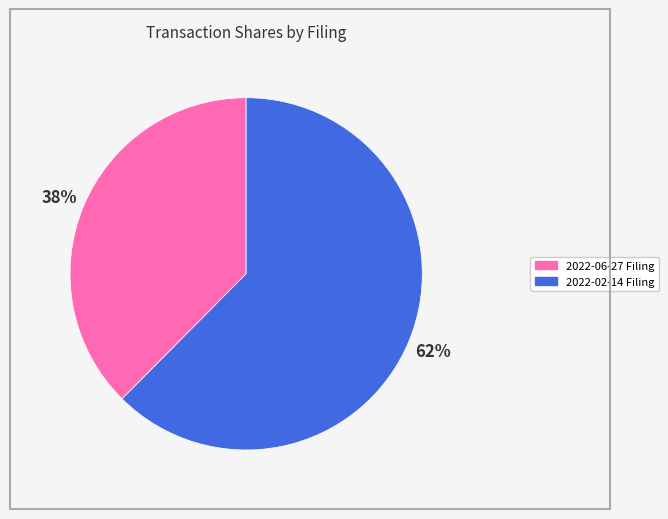

Approximately how many times larger is the value at 2022-06-27 Filing compared to 2022-02-14 Filing?

0.6